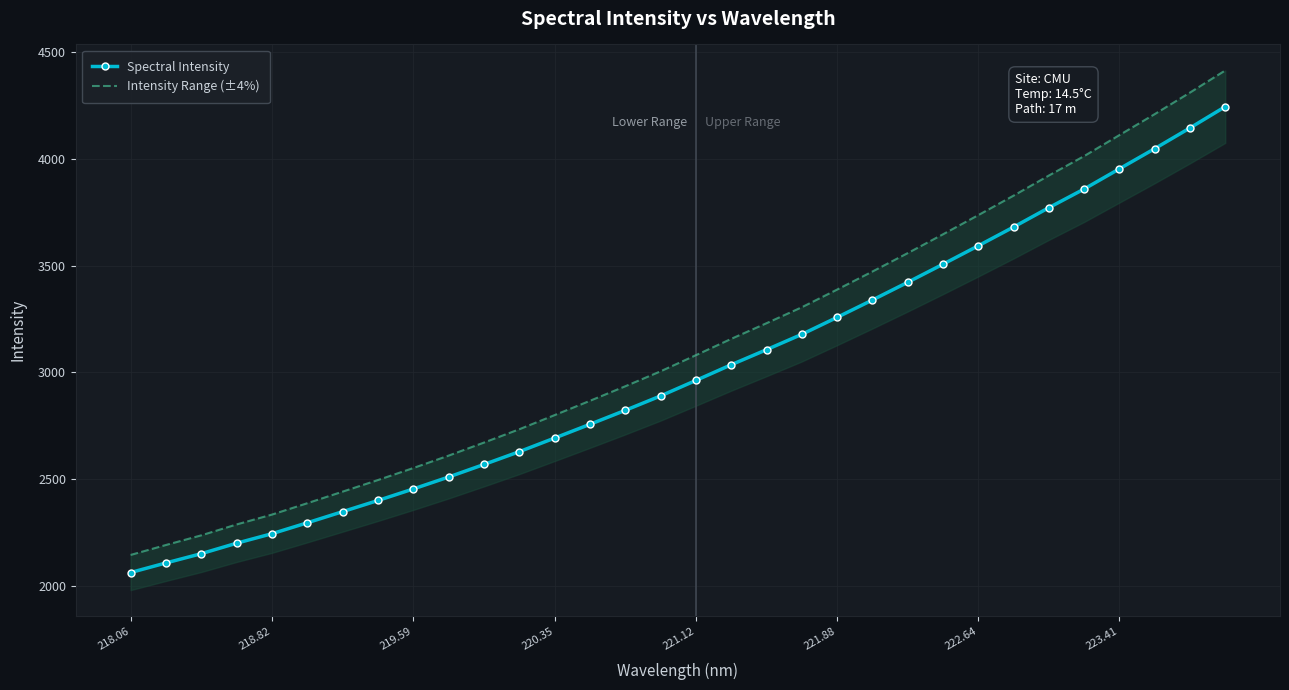

Is it true that Spectral Intensity equals 2452.8 at 219.59?

True